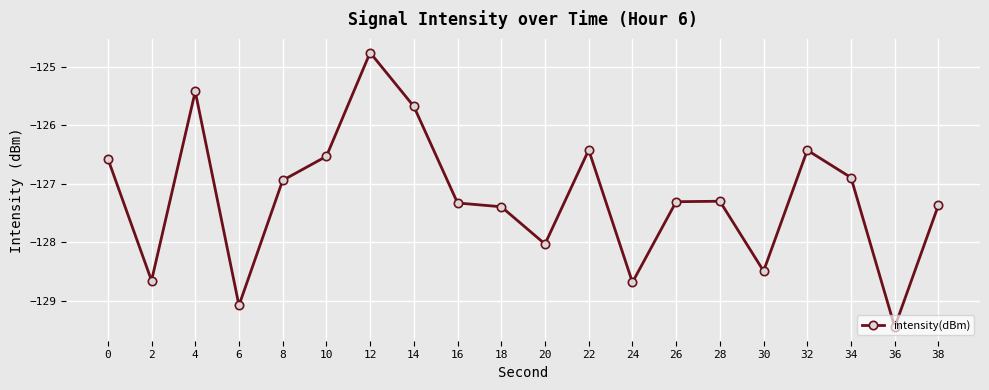

What is the difference between the second highest and minimum values?

4.0